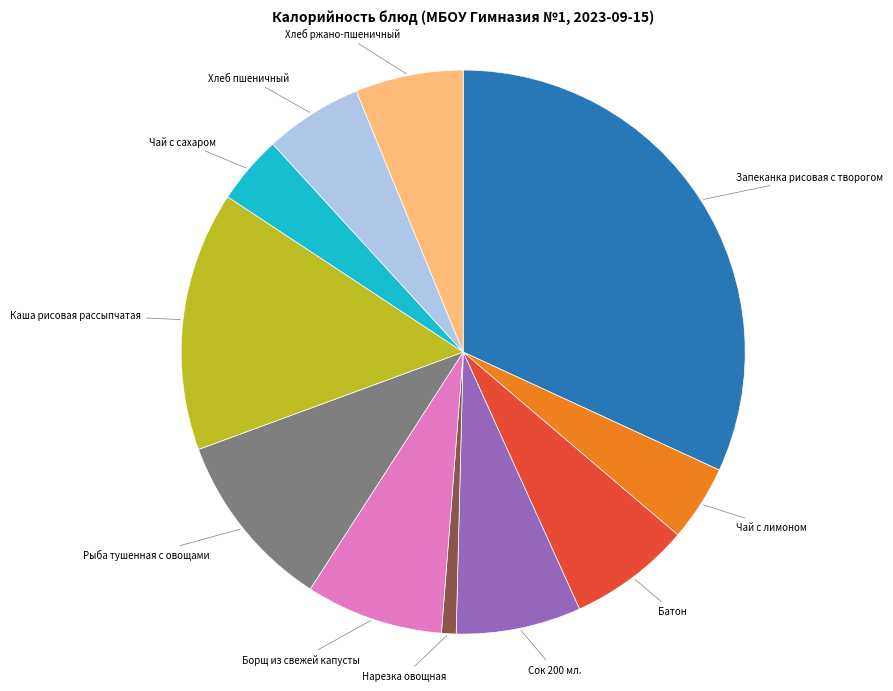

Is there any slice that represents more than half of the pie?

No